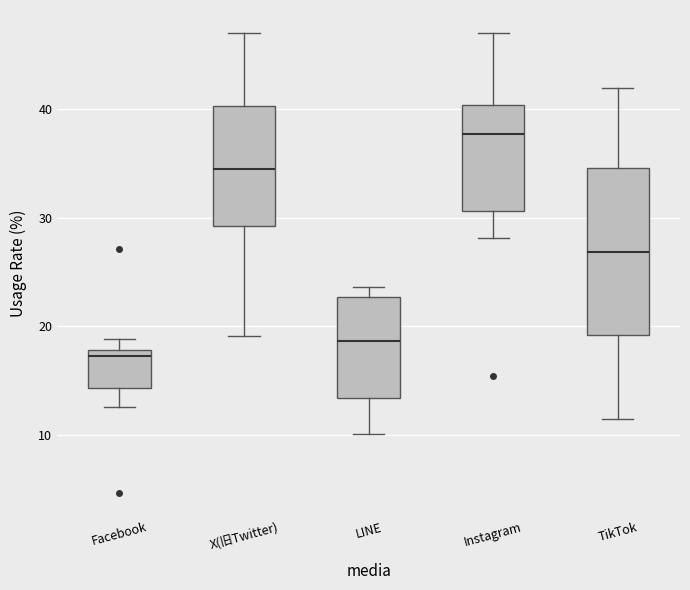

Which box is the tallest, from its lower edge to its upper edge?

TikTok